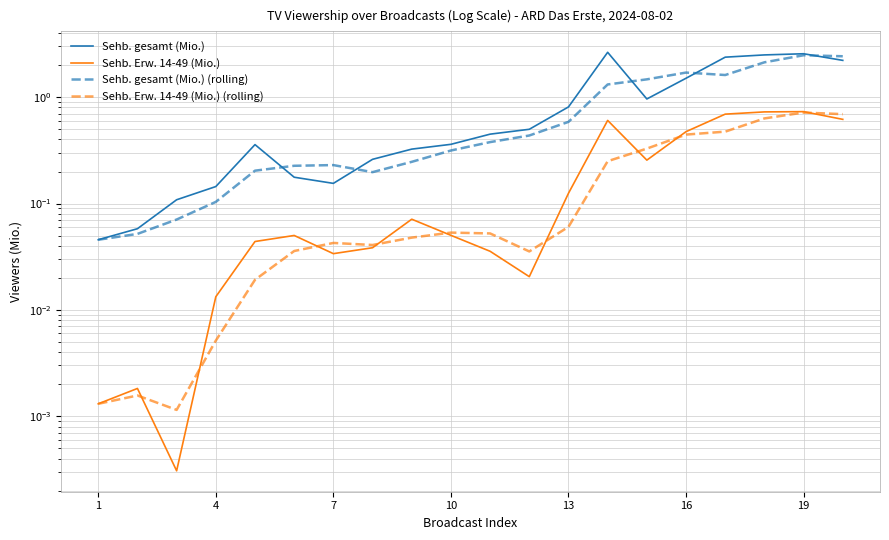

In Sehb. gesamt (Mio.), how many points are lower than both neighbors (excluding endpoints)?

2